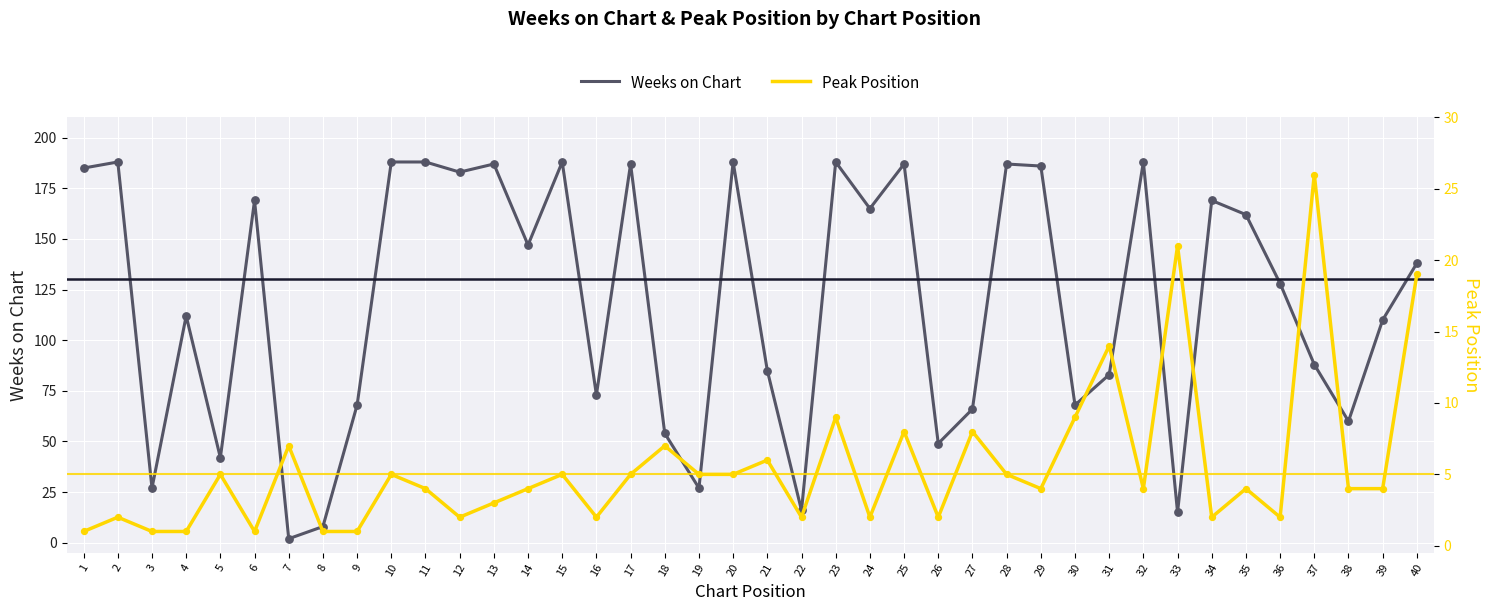

Which series reaches the minimum Y coordinate?

Peak Position